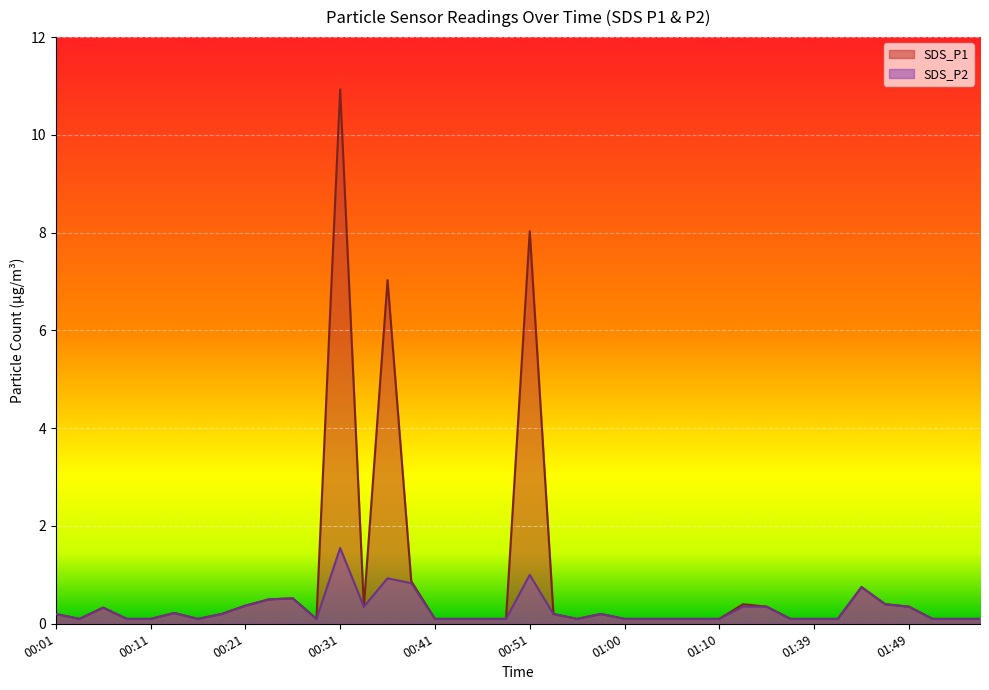

What is the label of the 23rd point from the left?

00:55